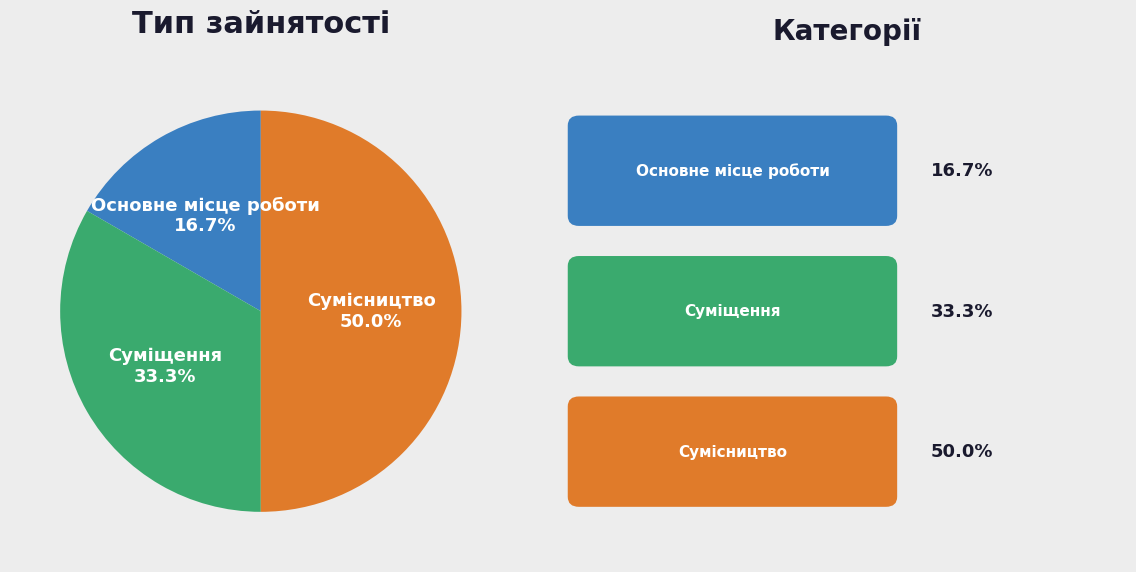

Which slice is the largest?

Сумісництво